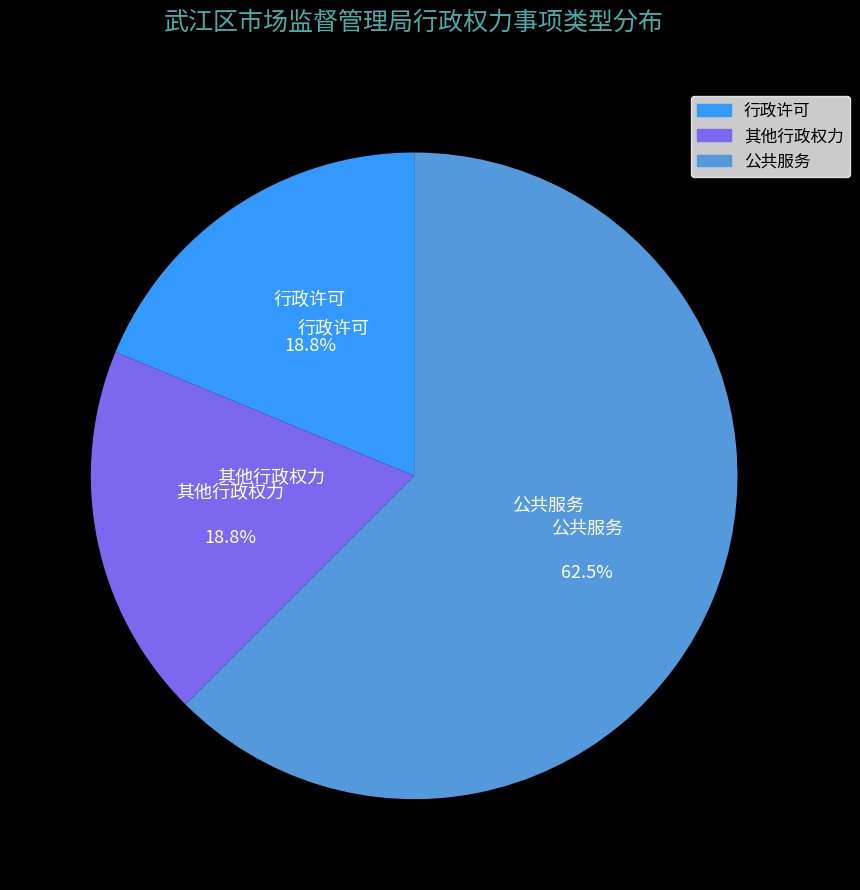

What is the total percentage of 公共服务 and 行政许可?

81.2%